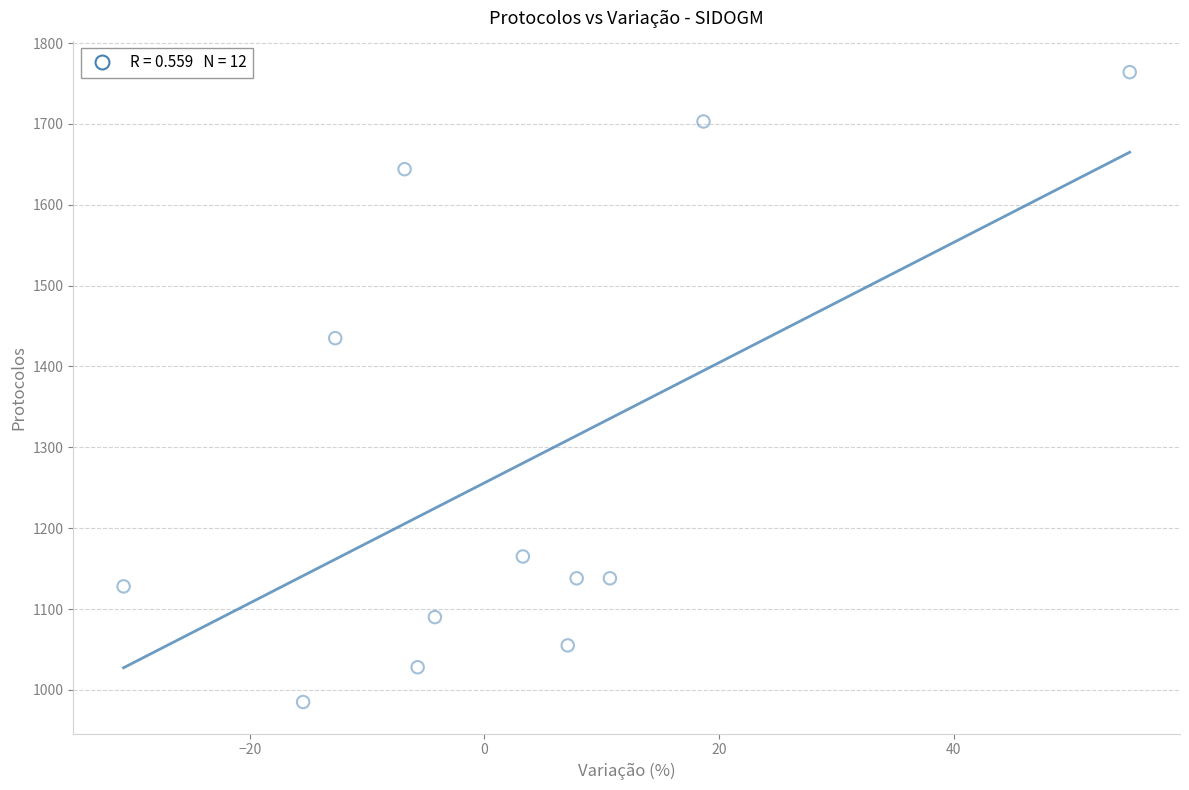

What is the range of Y values (max minus min)?

779